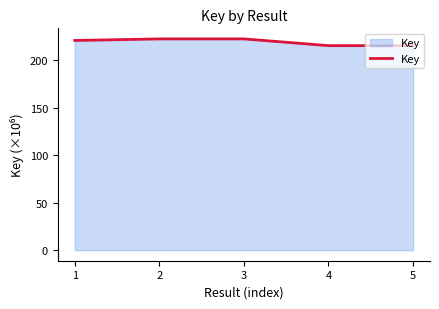

Reading left to right, extract all data points from this chart.

220.8	222.5	222.5	215.4	215.4